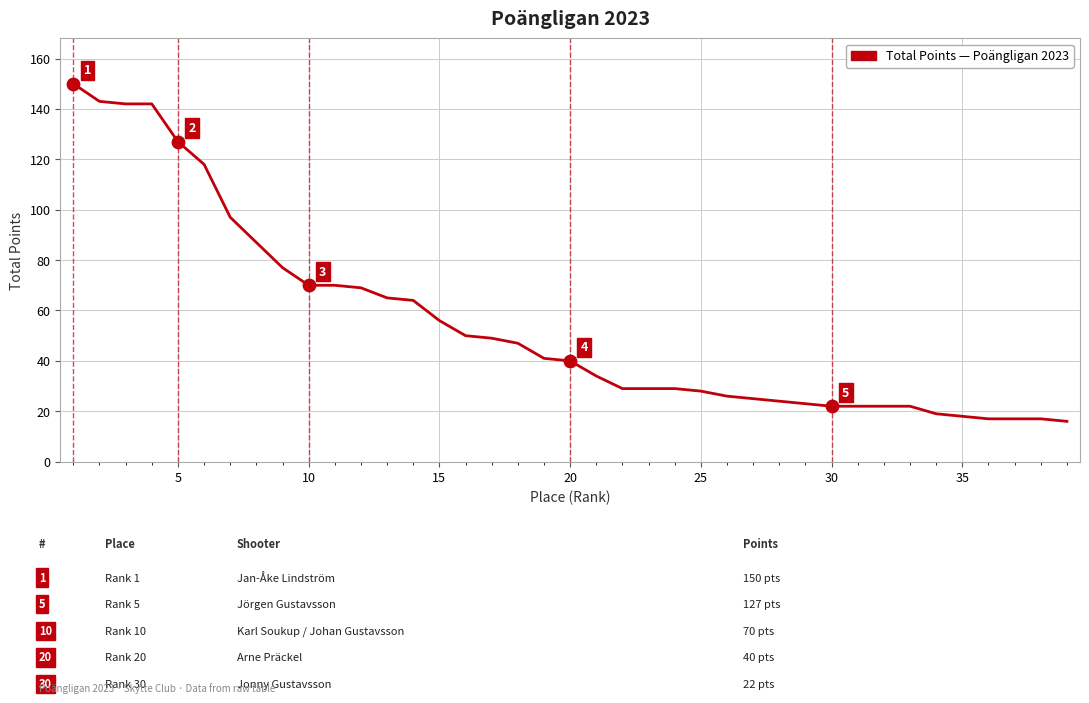

What is the greatest value displayed?

150